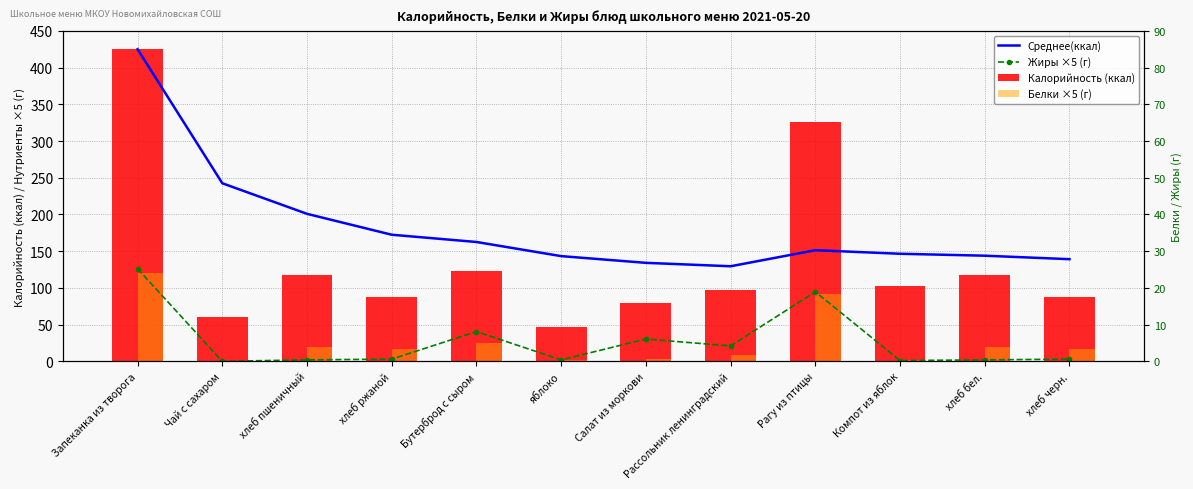

At which label does Среднее(ккал) reach its peak?

Запеканка из творога